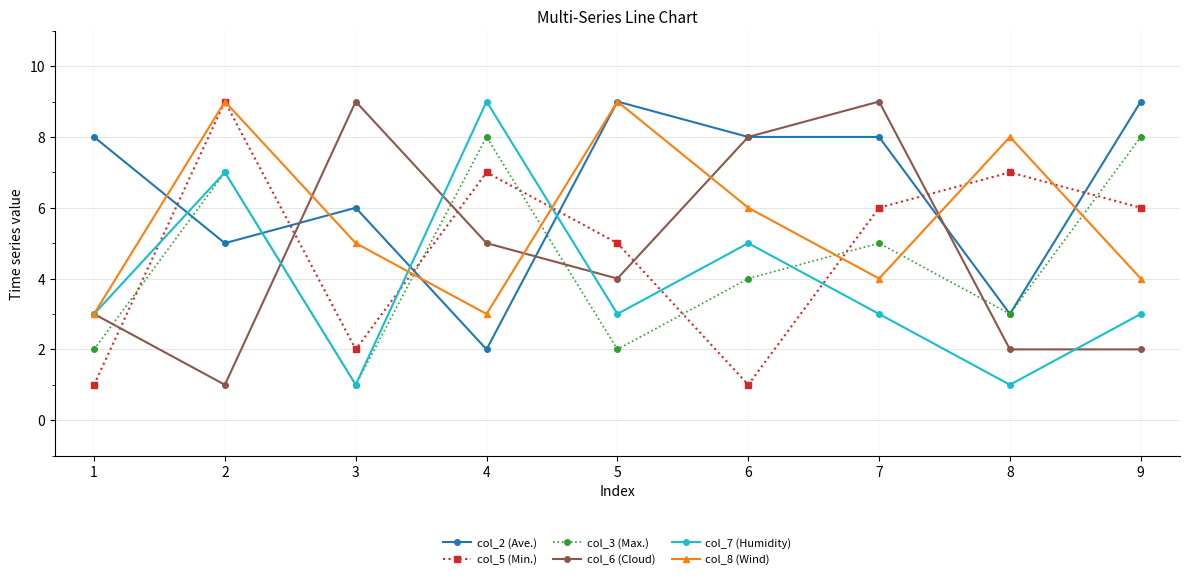

Which series has the largest total across all categories?

col_2 (Ave.)